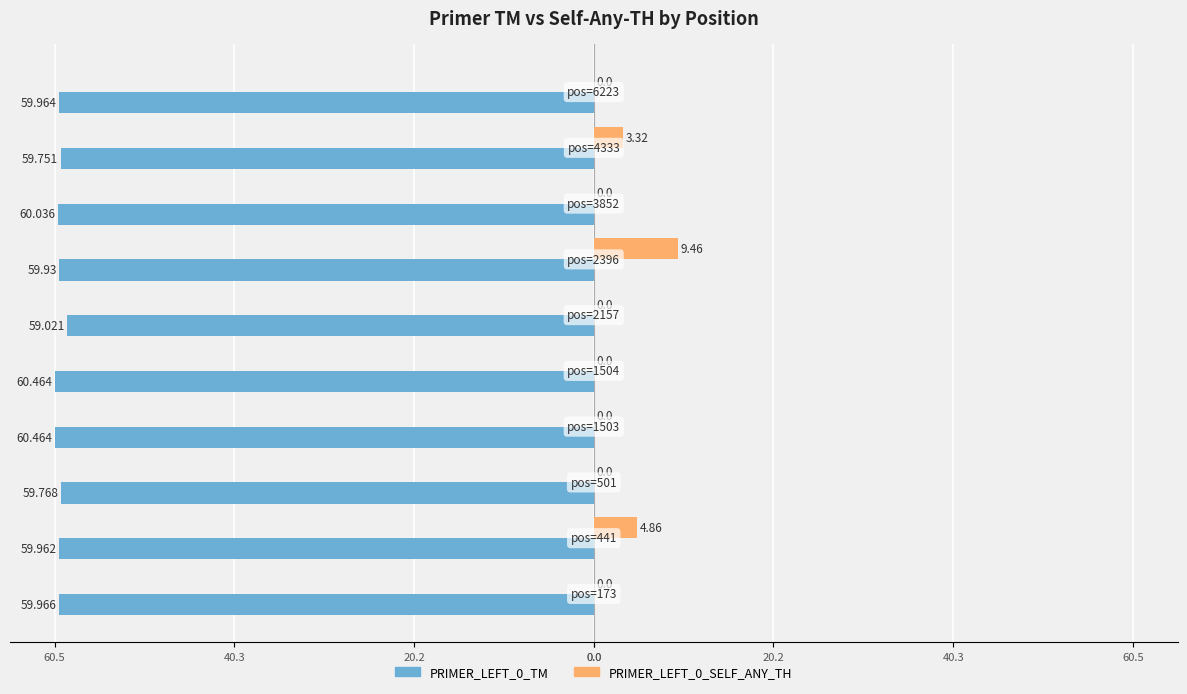

How many values in PRIMER_LEFT_0_SELF_ANY_TH are above zero?

3